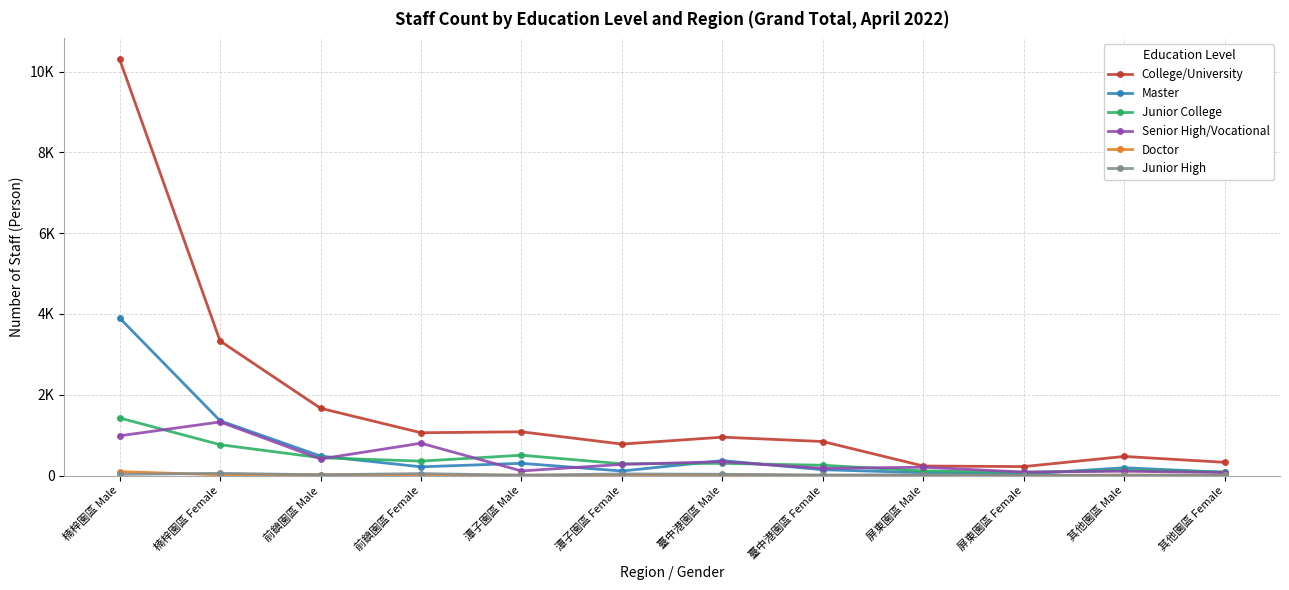

What position from the left is 前鎮園區 Male?

3